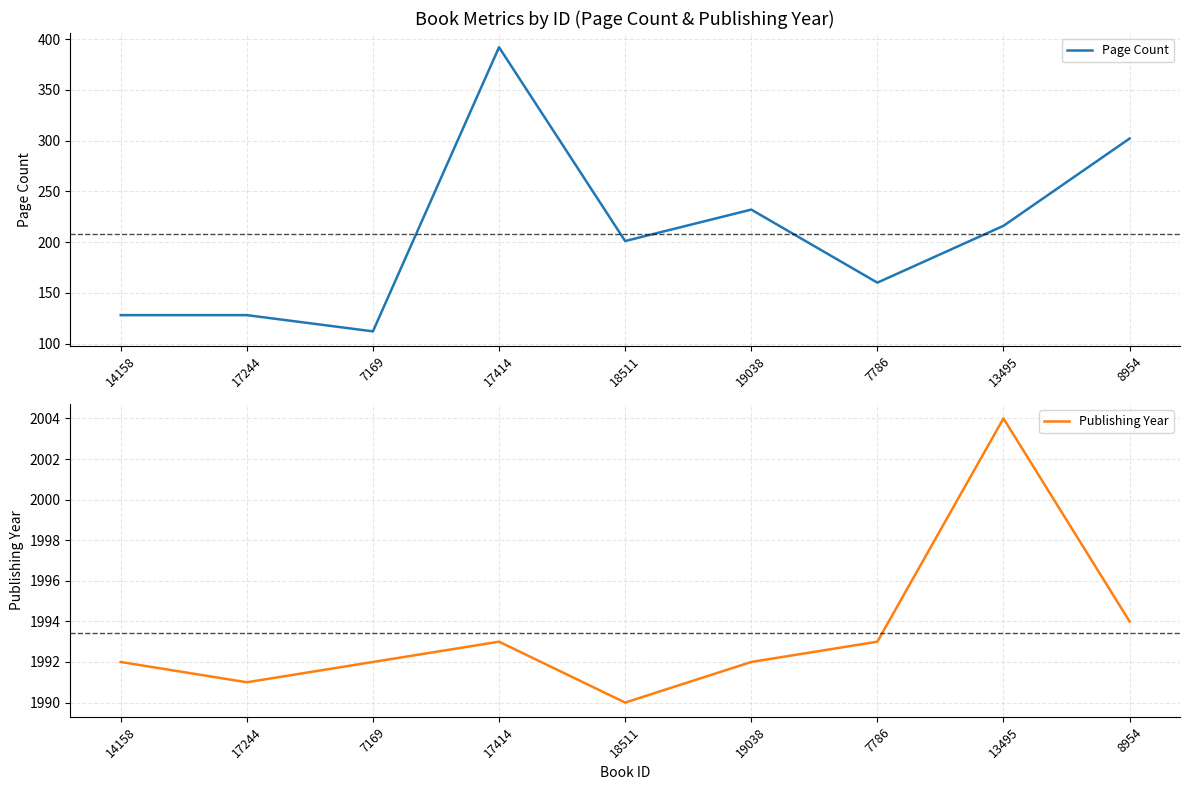

In Page Count, how many points are lower than both neighbors (excluding endpoints)?

3